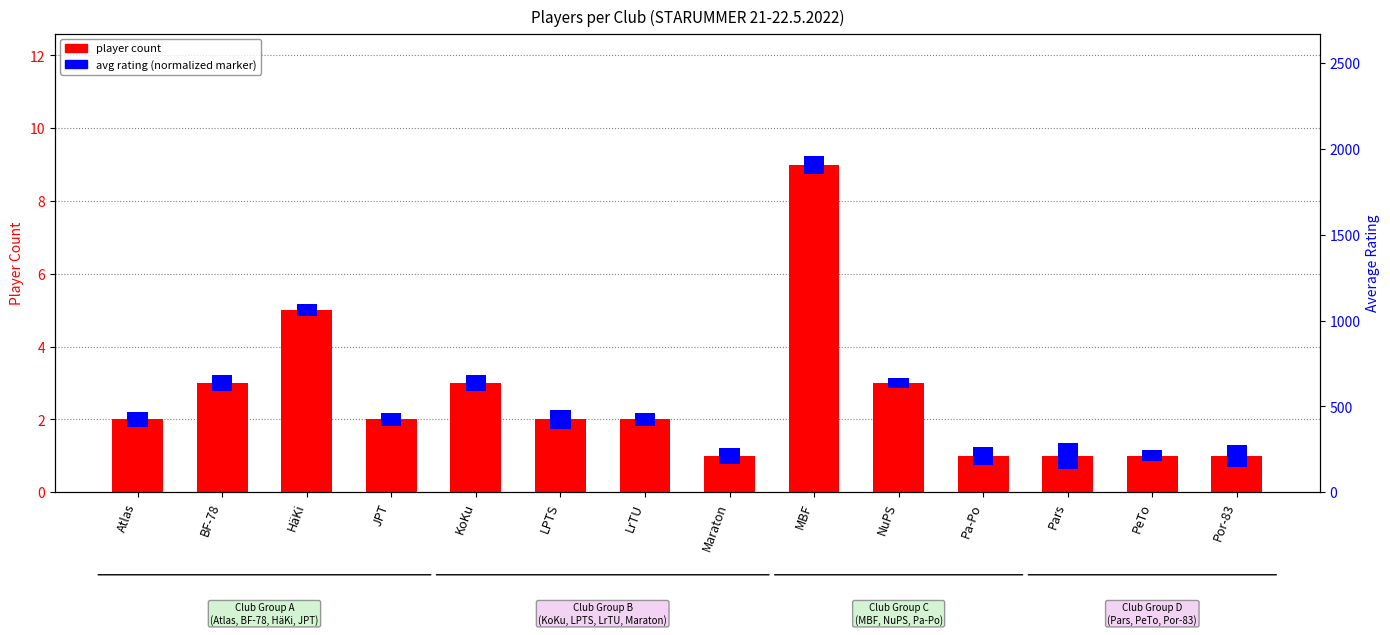

Reading left to right, transcribe all the data shown in this chart.

player count: Atlas=2.0	BF-78=3.0	HäKi=5.0	JPT=2.0	KoKu=3.0	LPTS=2.0	LrTU=2.0	Maraton=1.0	MBF=9.0	NuPS=3.0	Pa-Po=1.0	Pars=1.0	PeTo=1.0	Por-83=1.0
avg rating (normalized): Atlas=0.4	BF-78=0.4	HäKi=0.3	JPT=0.4	KoKu=0.4	LPTS=0.5	LrTU=0.4	Maraton=0.4	MBF=0.5	NuPS=0.3	Pa-Po=0.5	Pars=0.7	PeTo=0.3	Por-83=0.6